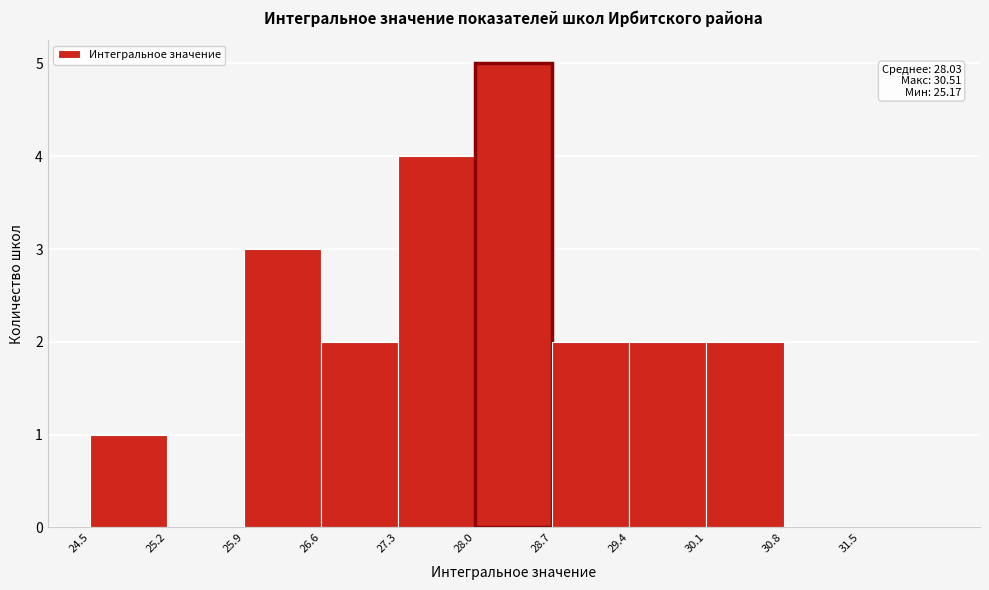

Which range on the x-axis has the tallest bar?

28.0 to 28.7